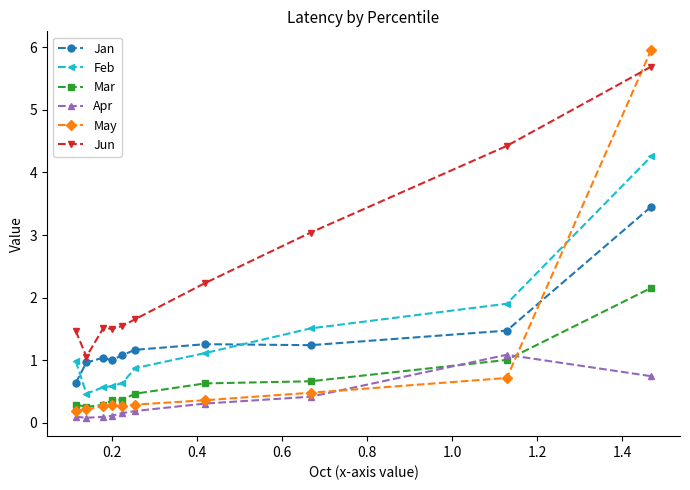

True or false: Apr and Jan intersect in this chart.

False